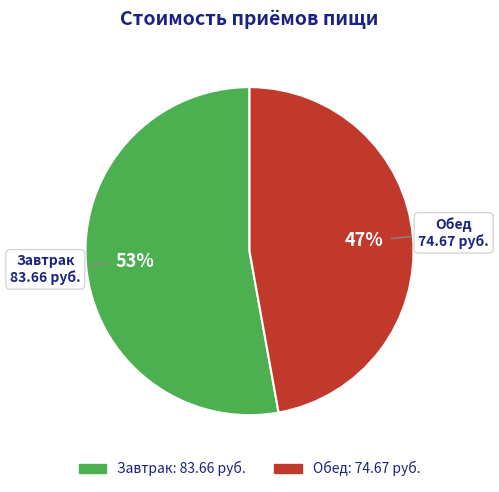

Combined, do Завтрак and Обед account for over 50%?

Yes